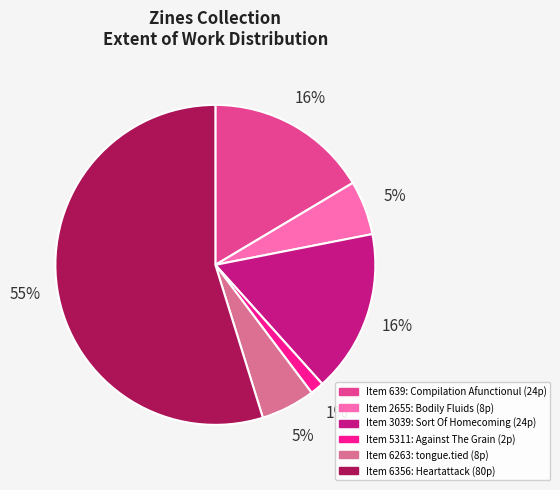

How many segments does this pie chart have?

6